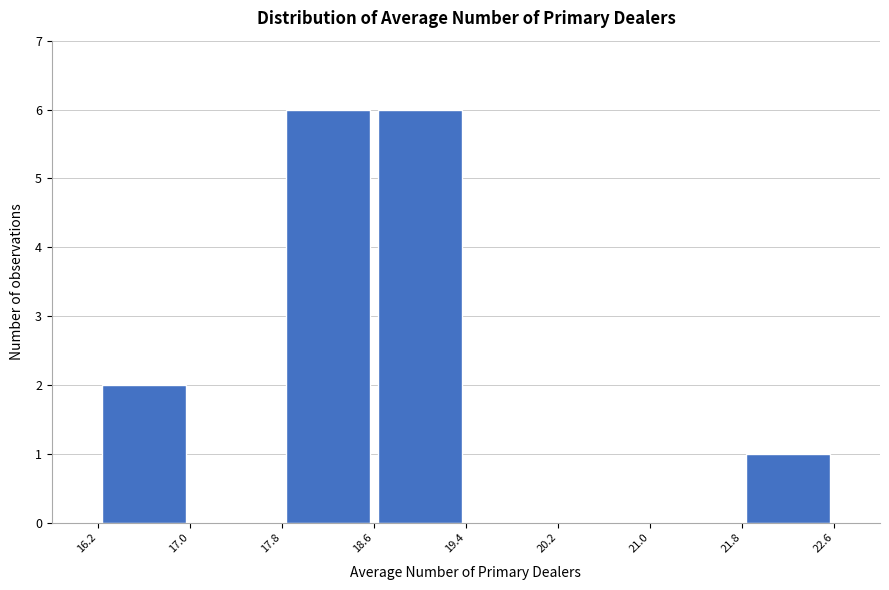

What is the height of the bar covering 18.6 to 19.4 on the x-axis? The values are not printed on the chart, so give them approximately, as read against the axis.

6